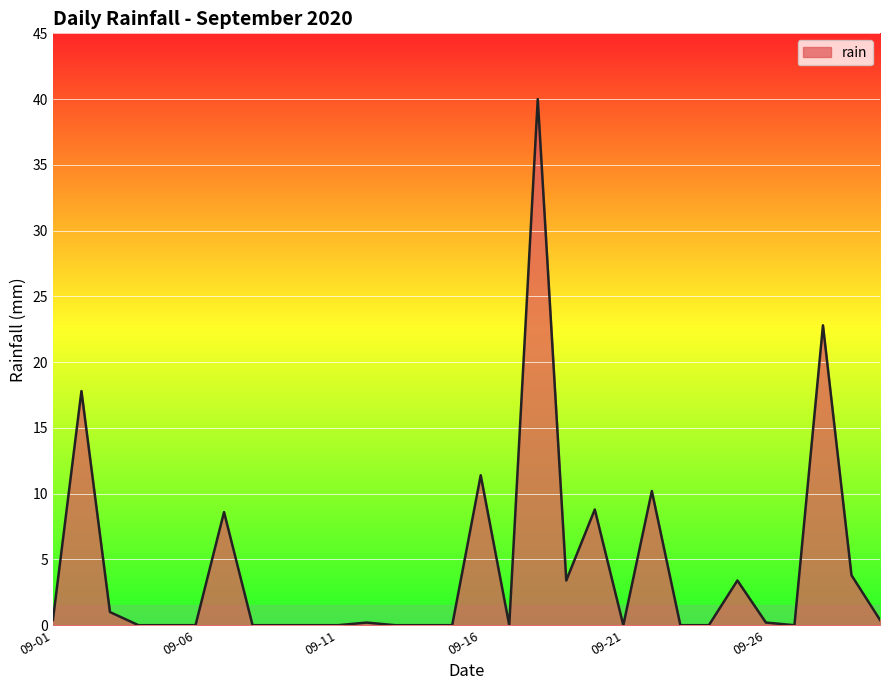

What is the difference between the maximum and minimum values?

40.0